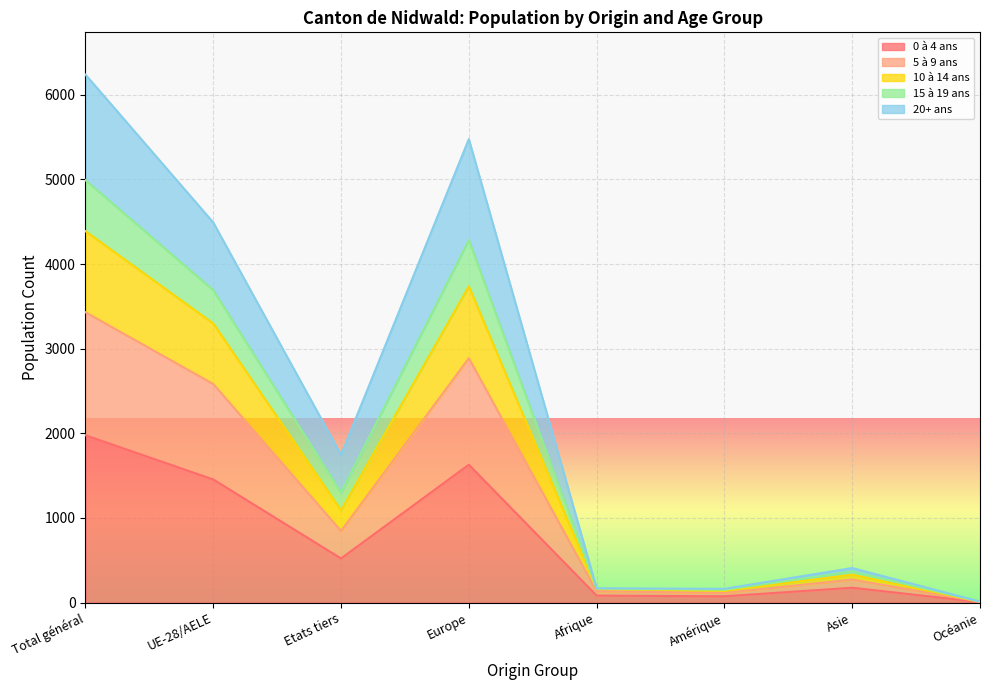

What is the maximum value shown in the chart?

6238